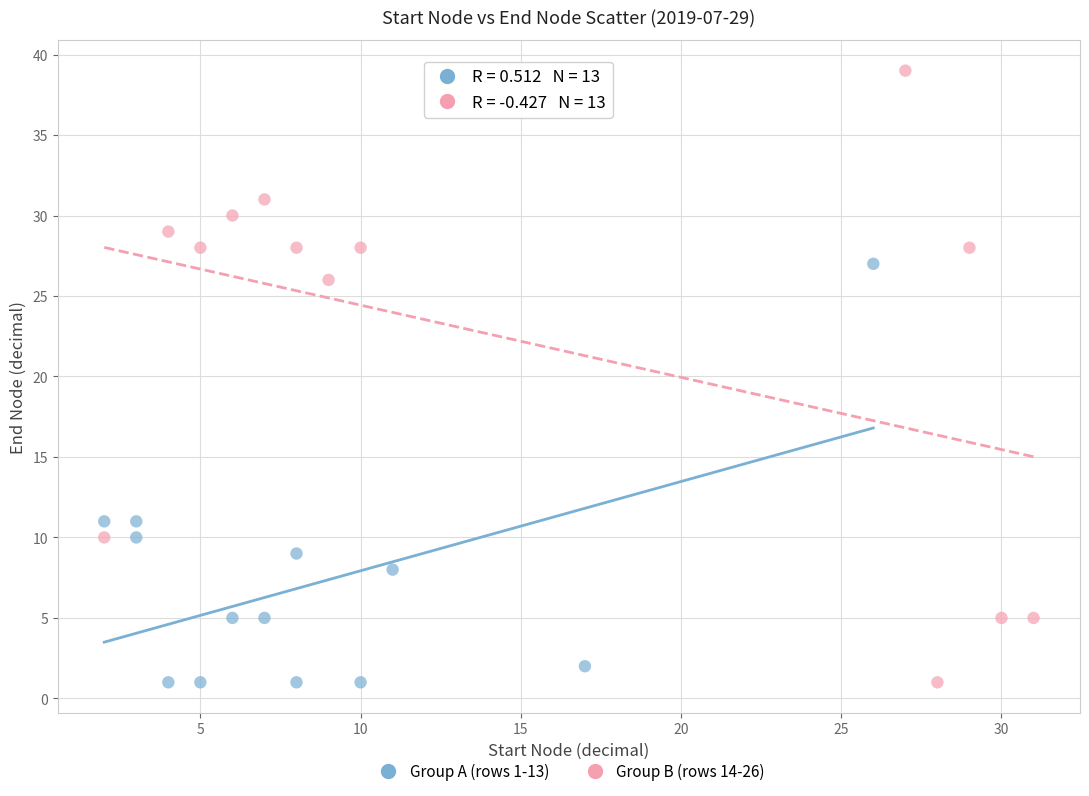

Which series contains the highest Y value?

Group B (rows 14-26)